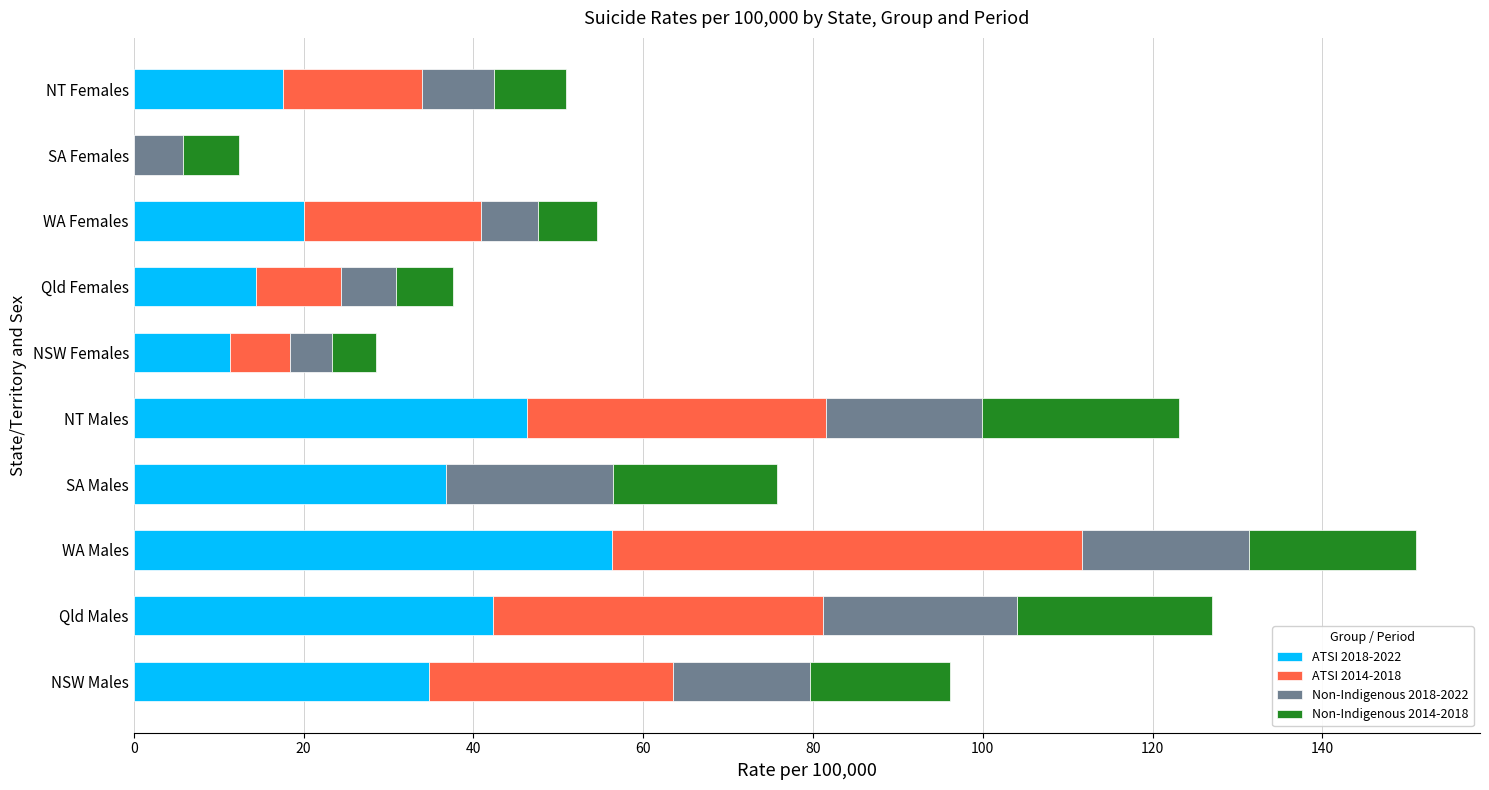

What is the maximum value for ATSI 2018-2022?

56.3